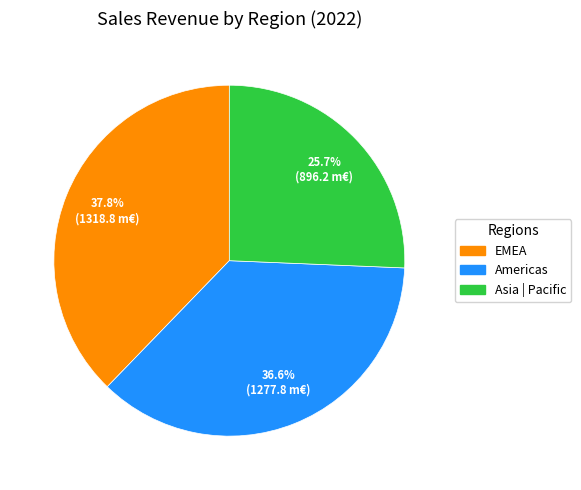

The Americas slice represents 37% of the pie. True or false?

True